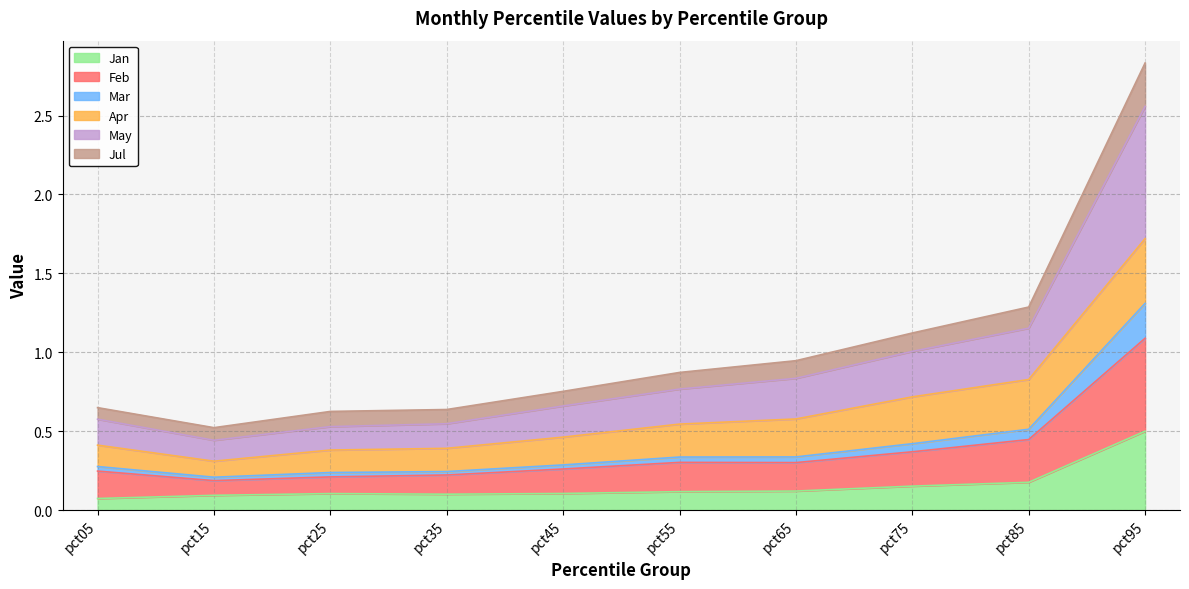

Which has a higher value, pct15 or pct55?

pct55